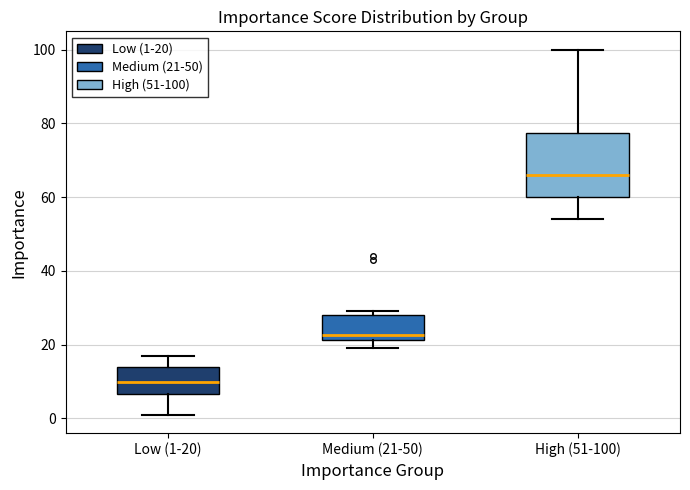

Reading left to right, read every box against the y-axis: the position of its median line, the range the box covers, and the ends of its whiskers. The values are not printed on the chart, so give them approximately, as read against the axis.

Low (1-20): median 10, box 6 to 14, whiskers 2 to 18
Medium (21-50): median 22 (just above the box's lower edge), box 22 to 28, whiskers 20 to 30
High (51-100): median 66, box 60 to 78, whiskers 54 to 100